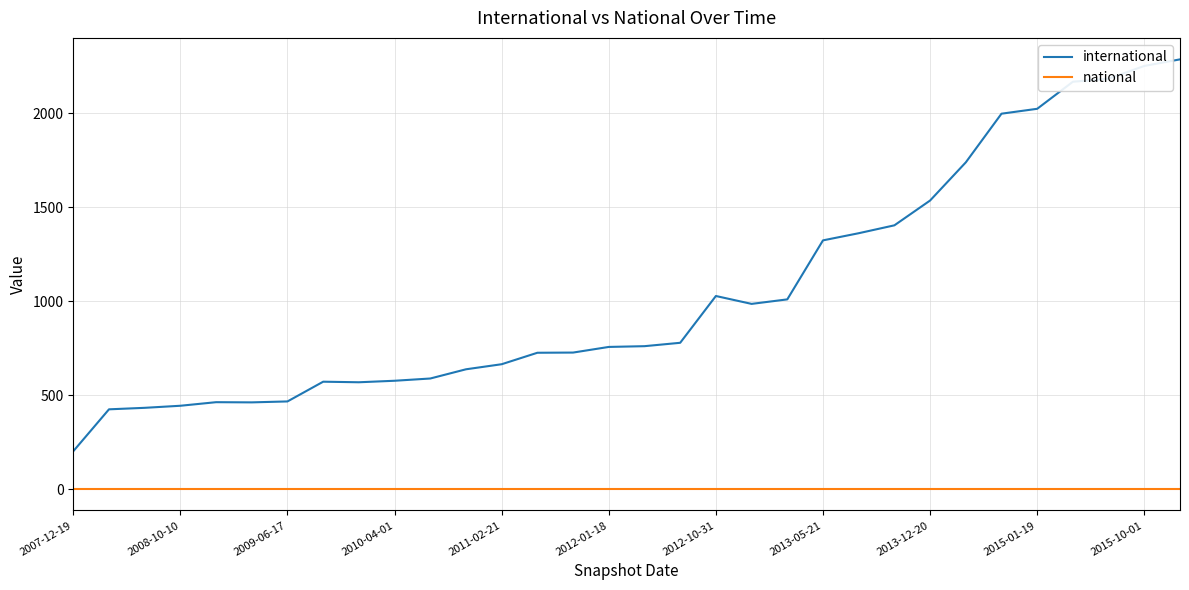

What is the greatest value displayed?

2286